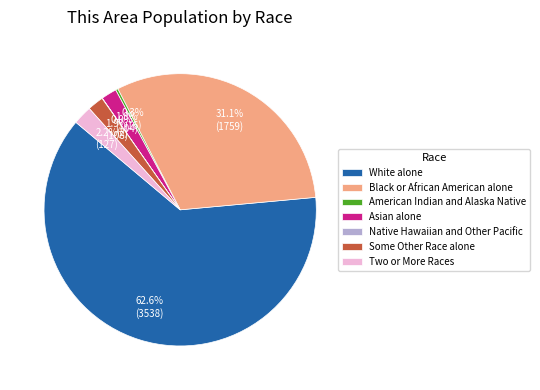

Does Two or More Races account for over 50% of the chart?

No